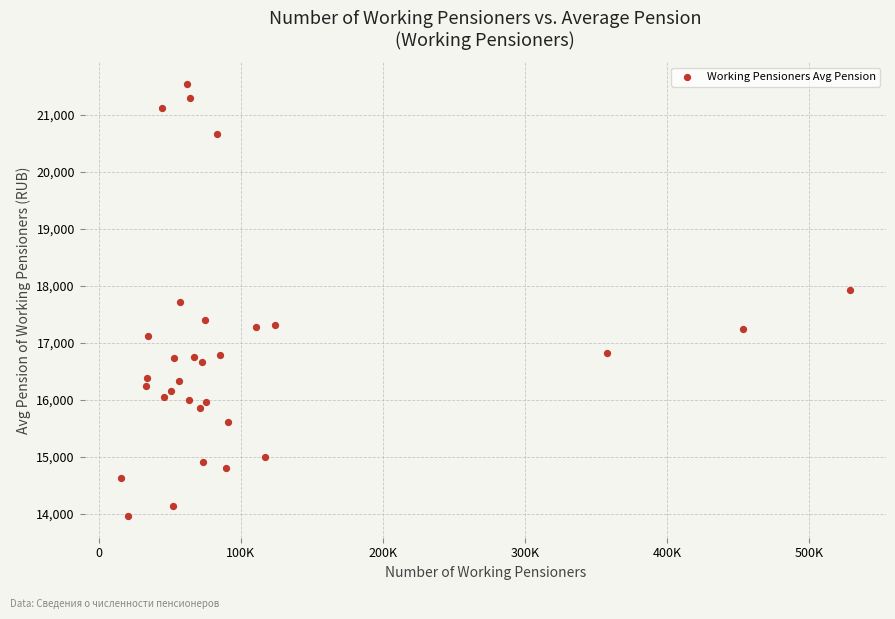

What is the range of X values (max minus min)?

512766.0